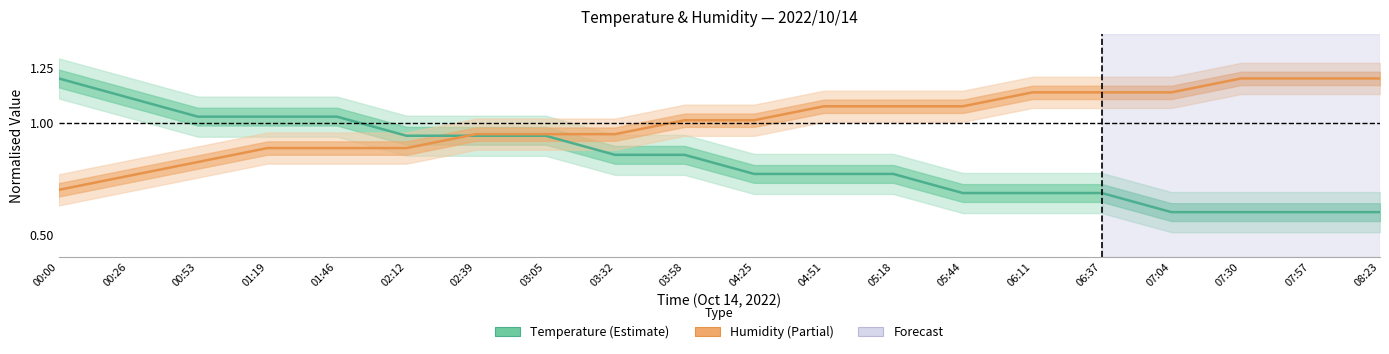

Which series has the widest spread of values?

Temperature